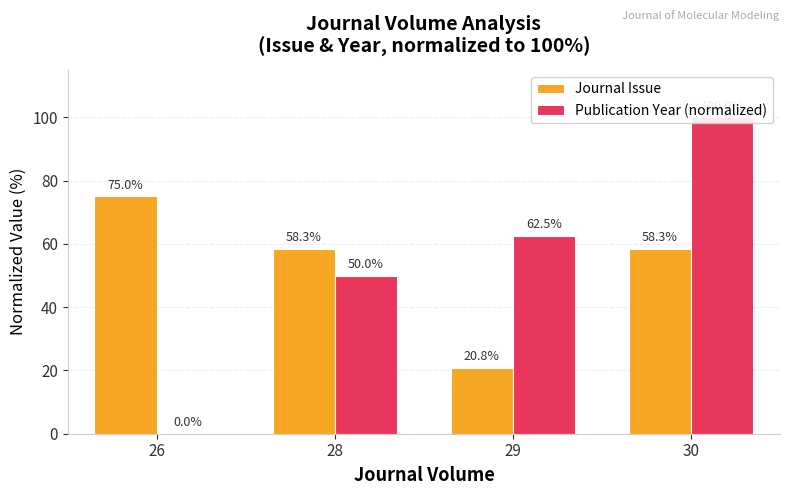

What is the total value across all series at 29?

83.3